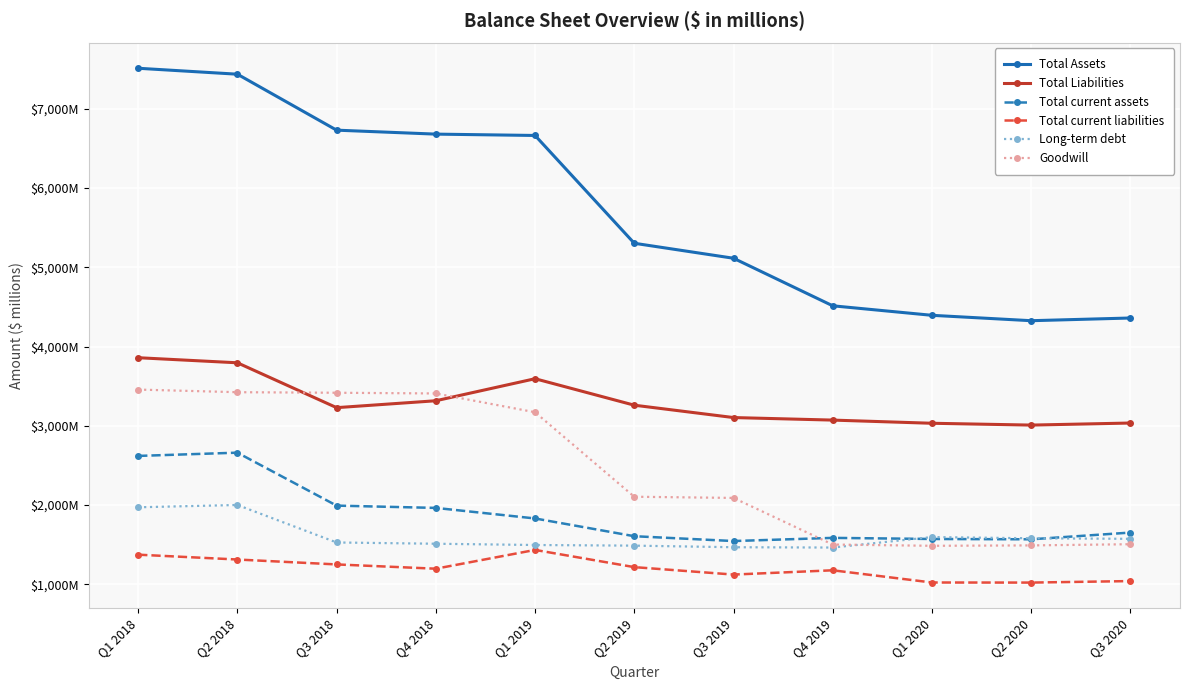

Reading left to right, what are all the values shown in this chart?

Total Assets: 7511	7436	6730	6680	6663	5303	5114	4514	4394	4326	4360
Total Liabilities: 3859	3795	3229	3316	3594	3260	3104	3072	3032	3009	3035
Total current assets: 2620	2661	1993	1964	1831	1607	1546	1586	1572	1568	1653
Total current liabilities: 1374	1313	1251	1197	1434	1217	1123	1177	1023	1022	1041
Long-term debt: 1972	2001	1528	1512	1496	1488	1468	1464	1596	1581	1574
Goodwill: 3457	3424	3417	3408	3171	2105	2090	1502	1486	1491	1506